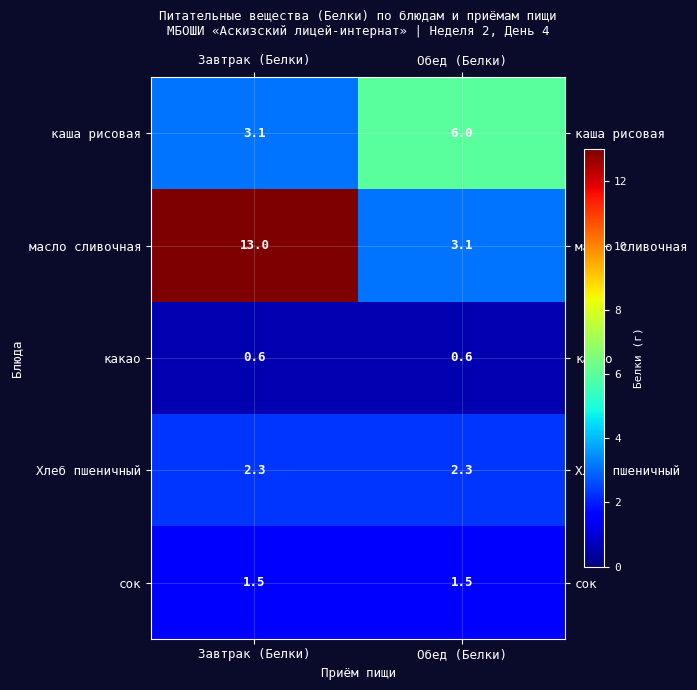

Reading right to left, transcribe all the data shown in this chart.

каша рисовая: 6.0	3.1
масло сливочная: 3.1	13.0
какао: 0.6	0.6
Хлеб пшеничный: 2.3	2.3
сок: 1.5	1.5